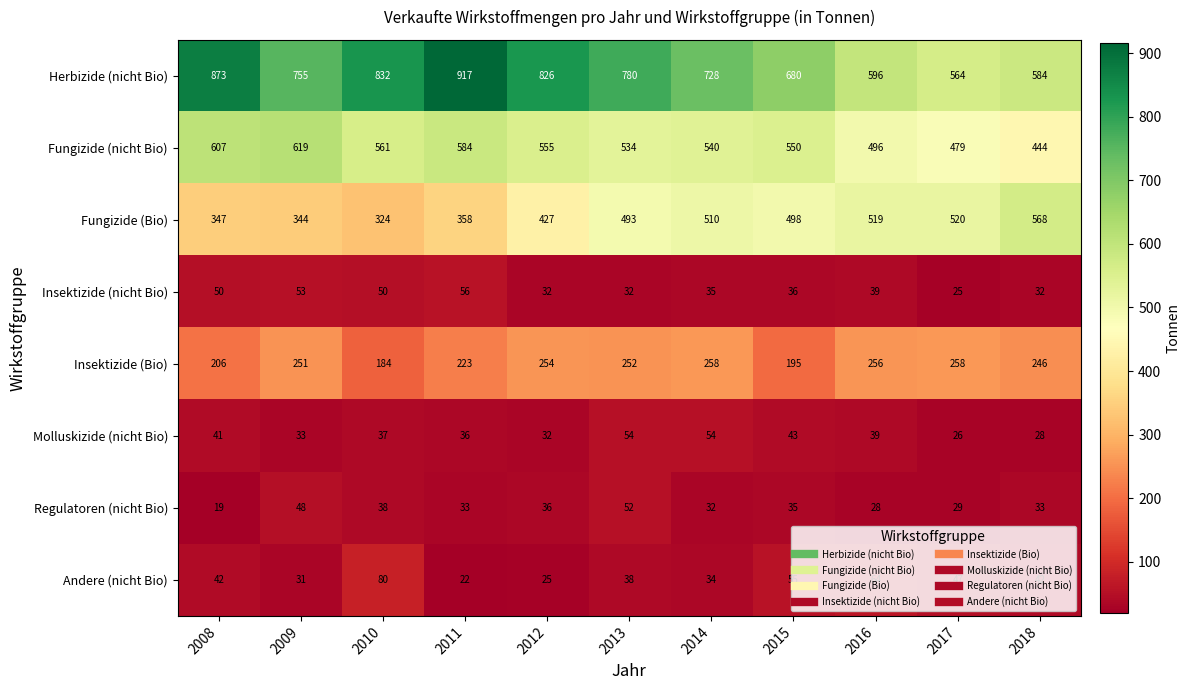

The value of Herbizide (nicht Bio) at 2010 is 1243. True or false?

False